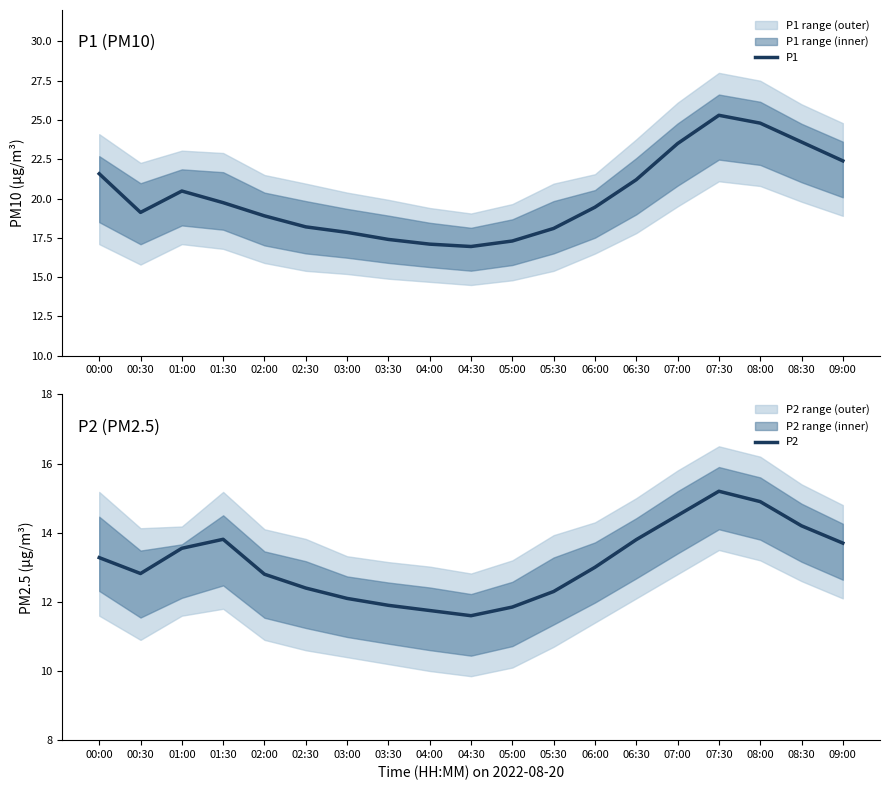

True or false: P2 has more than 2 points higher than both neighbors.

False